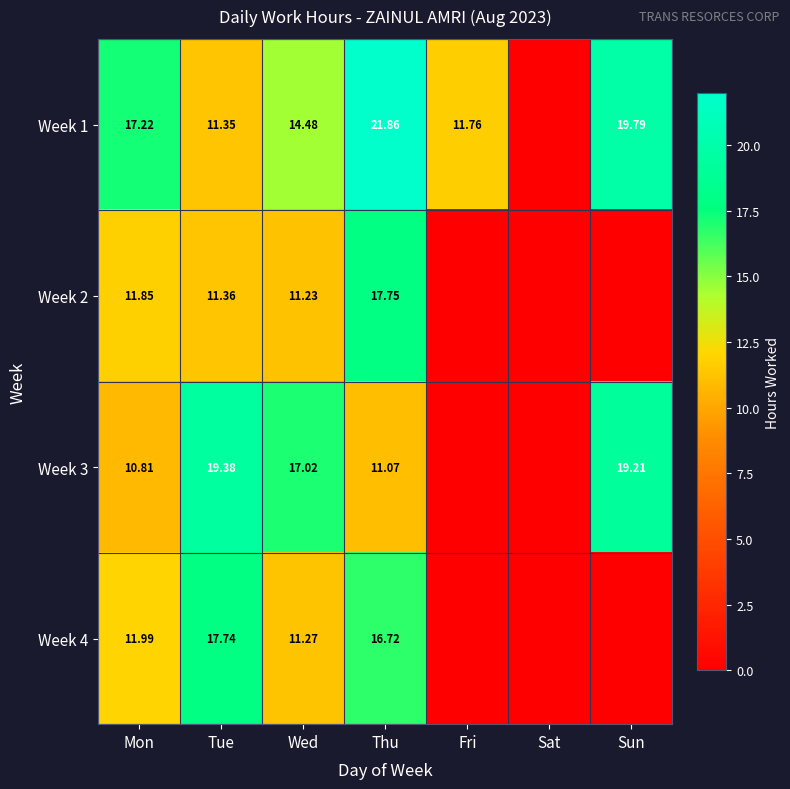

Which category has the highest value in the Week 4 series?

Tue